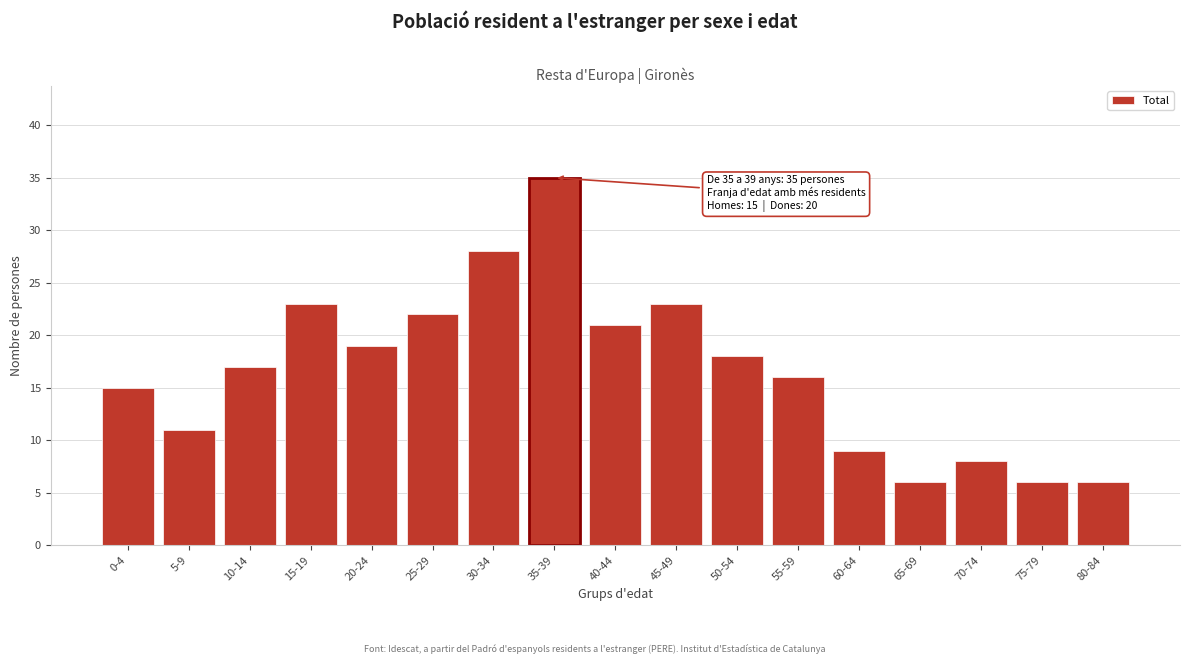

Reading left to right, list all the values displayed in this chart.

15	11	17	23	19	22	28	35	21	23	18	16	9	6	8	6	6